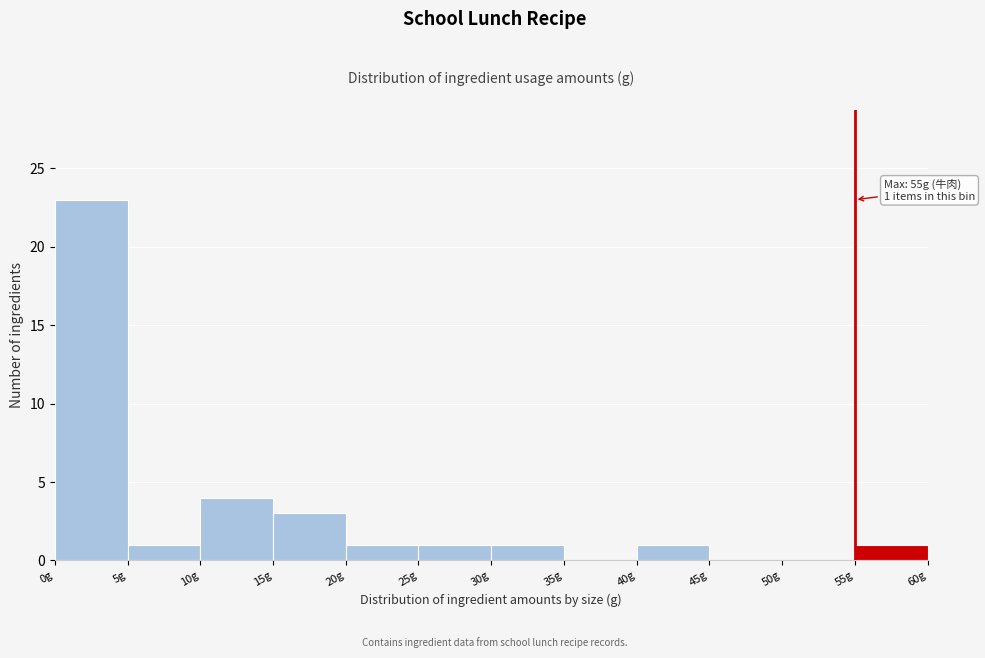

Over which range of the x-axis is the bar tallest?

0 to 5